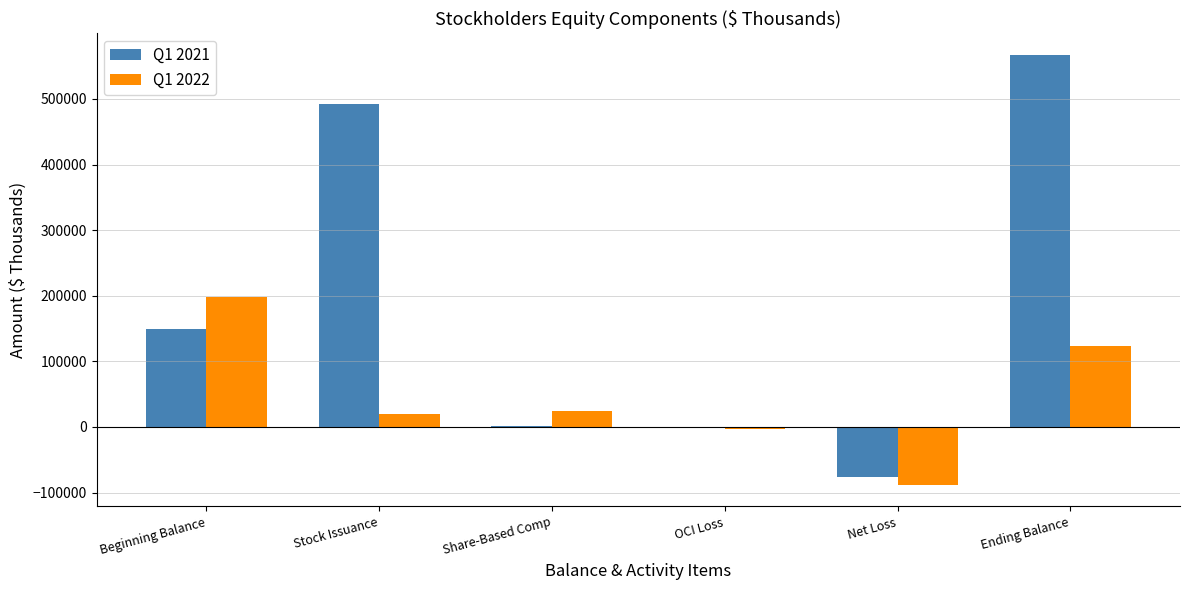

At which label does Q1 2021 reach its peak?

Ending Balance